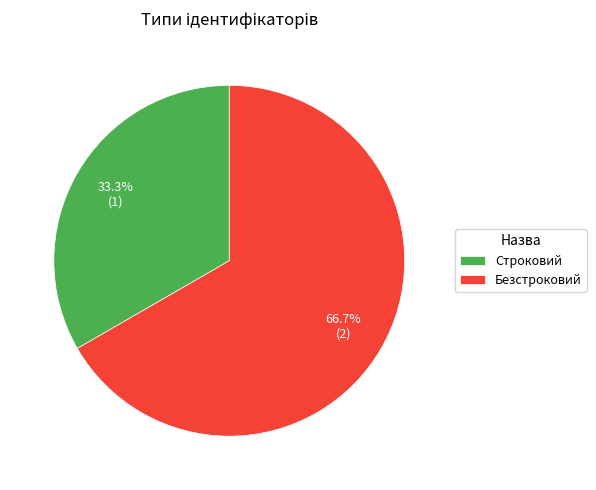

Which category has the biggest portion of the pie?

Безстроковий